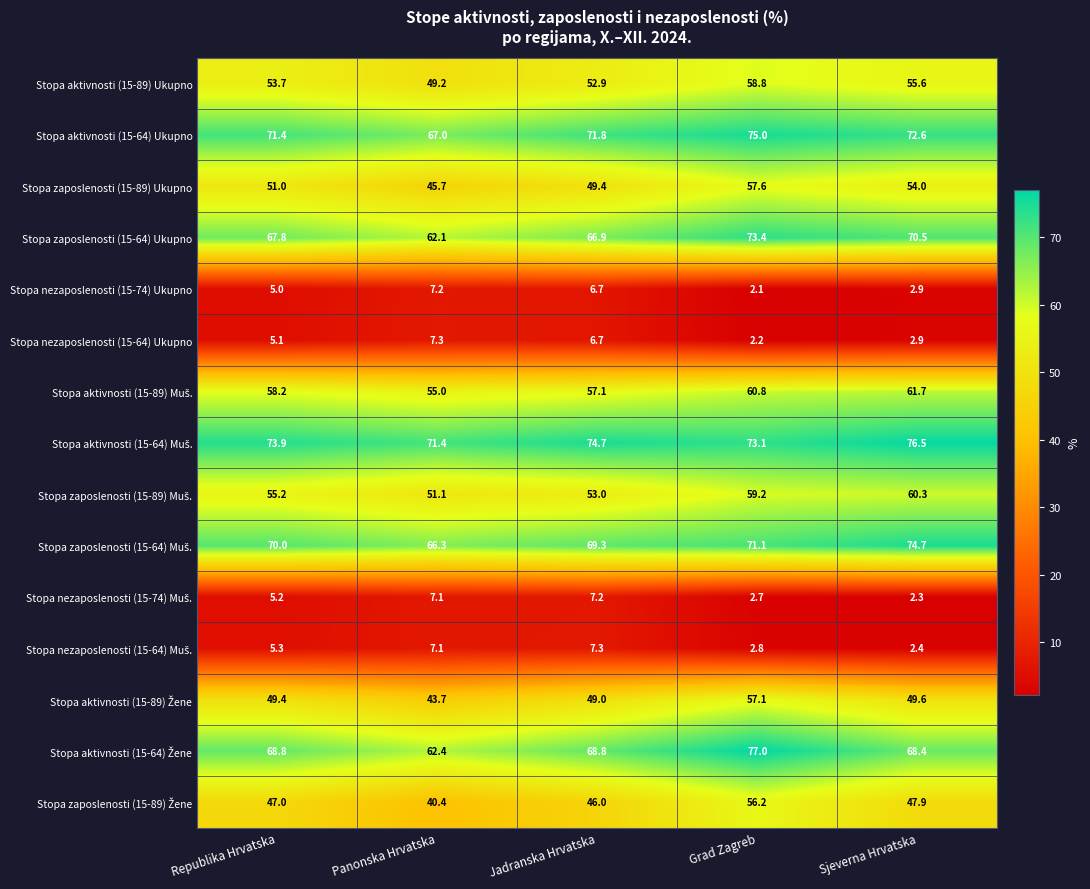

Which category has the highest value in the Stopa aktivnosti (15-64) Ukupno series?

Grad Zagreb